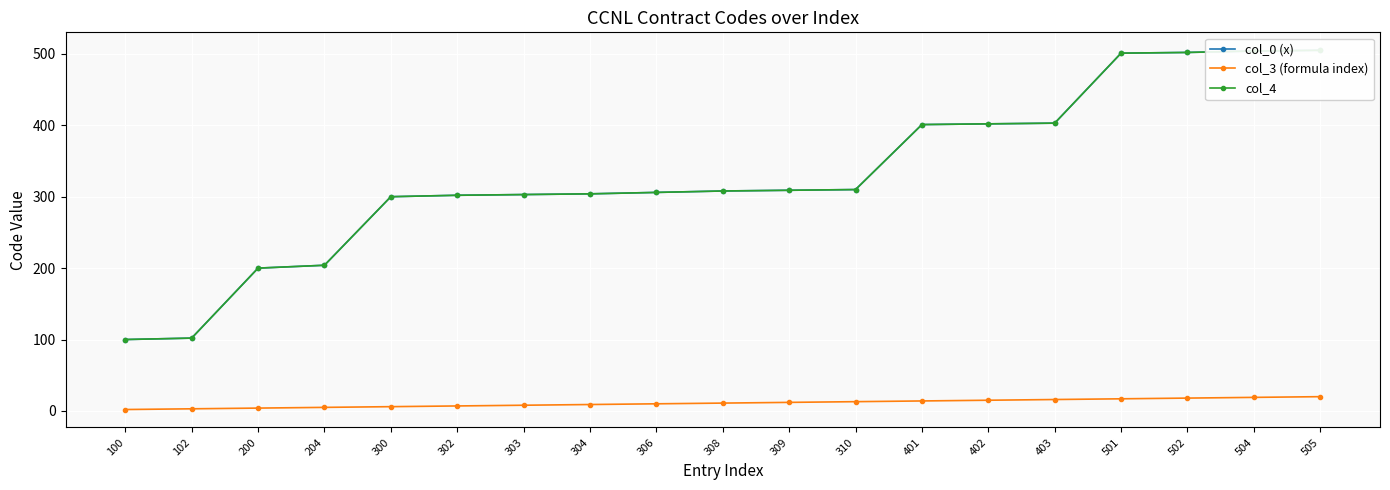

Which has a higher value, 308 or 505?

505